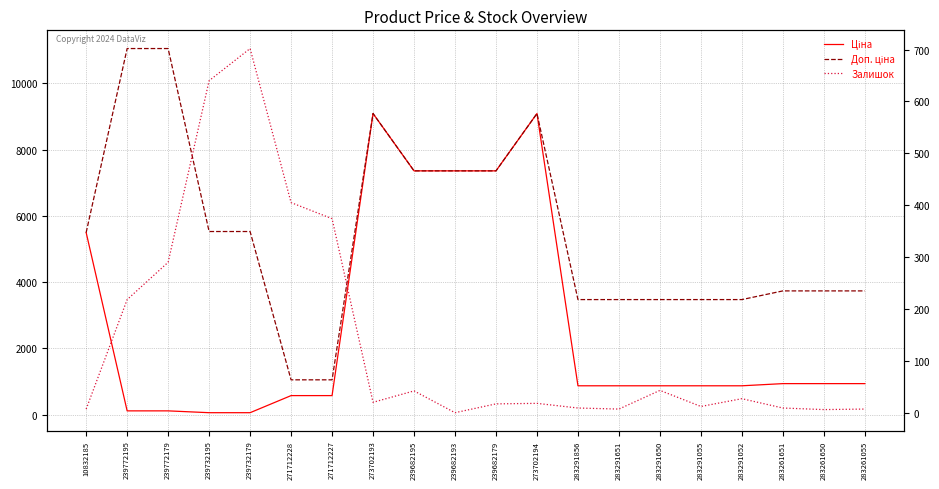

The value of Доп. ціна at 273702194 is 9092.0. True or false?

True